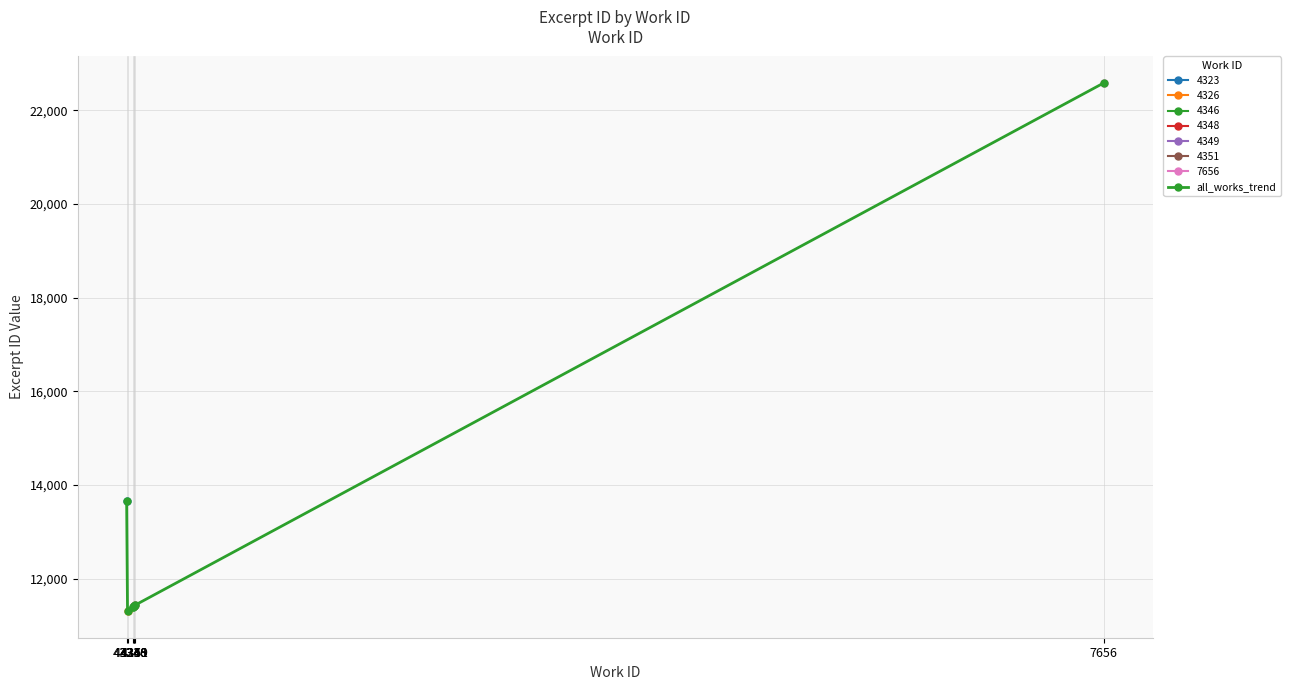

List the labels in order of value, smallest first.

4326, 4346, 4348, 4349, 4351, 4323, 7656